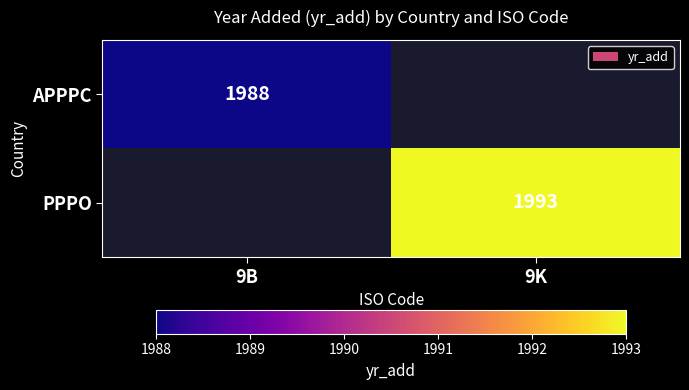

Is it true that APPPC equals 1988 at 9B?

True